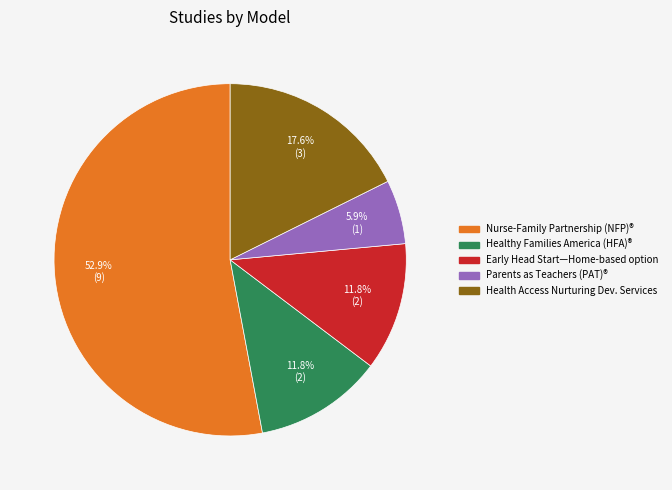

Is there a majority slice in this chart?

Yes